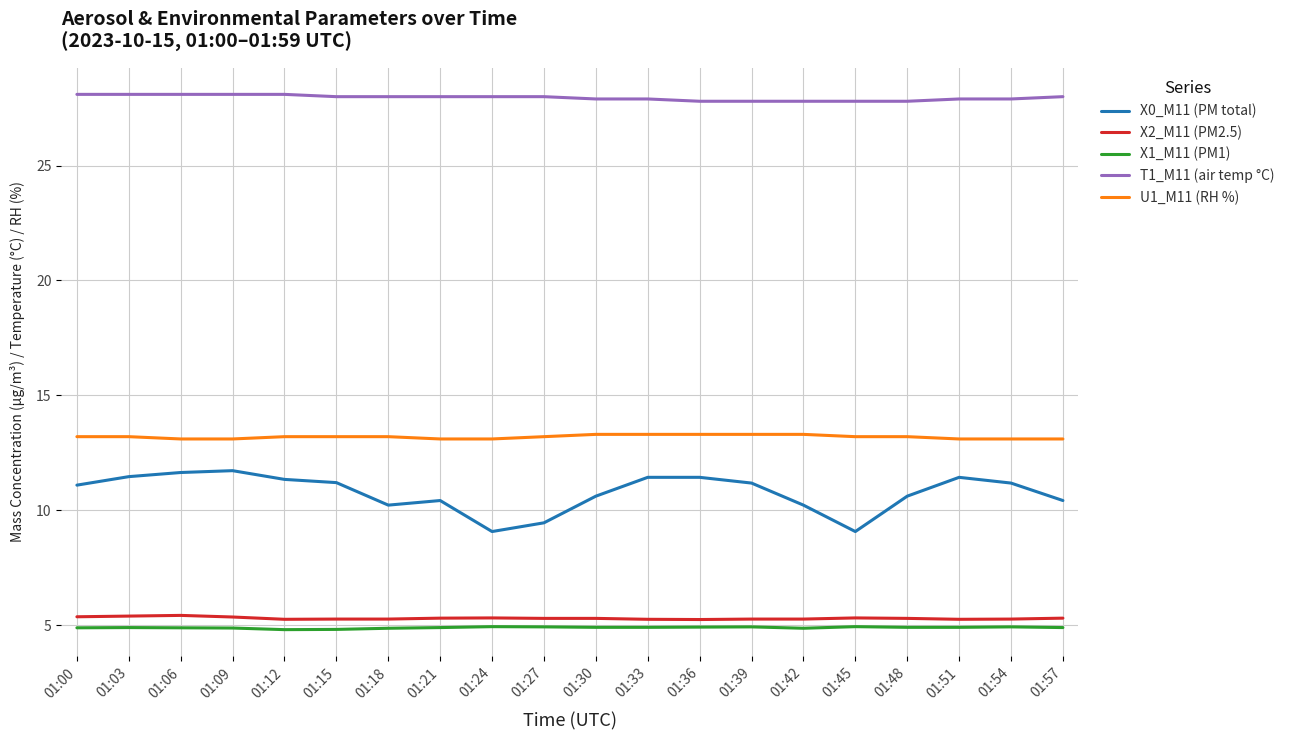

At 01:33, list the series in order from largest to smallest.

T1_M11 (air temp °C), U1_M11 (RH %), X0_M11 (PM total), X2_M11 (PM2.5), X1_M11 (PM1)